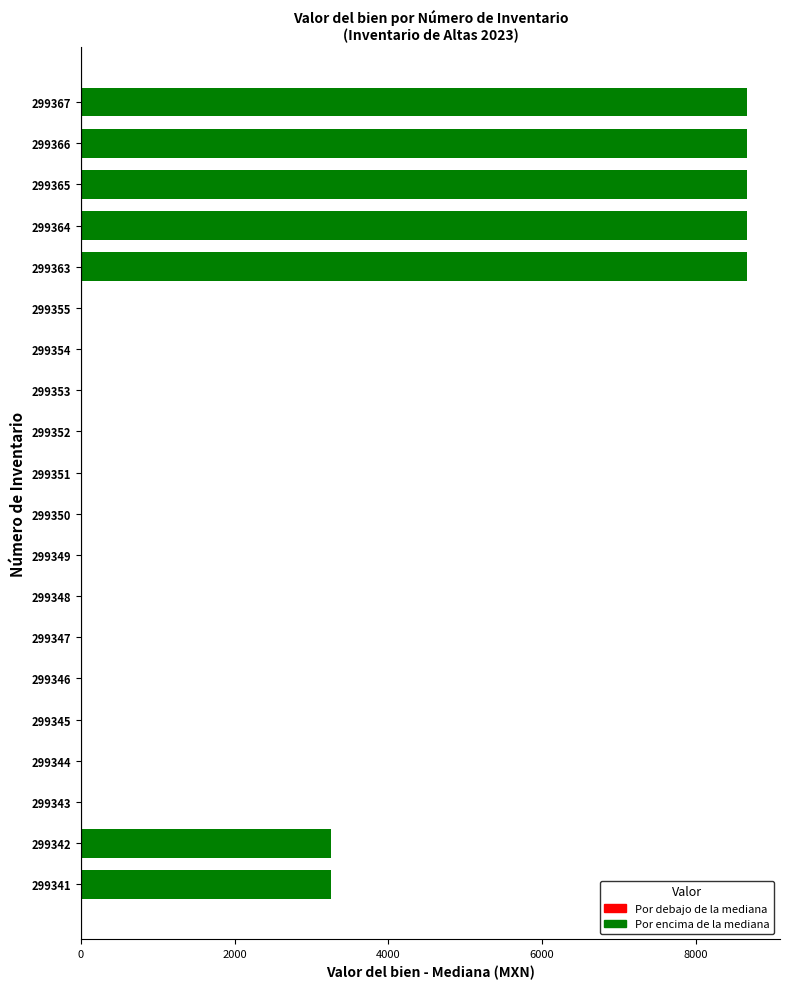

How many series are shown in this chart?

1